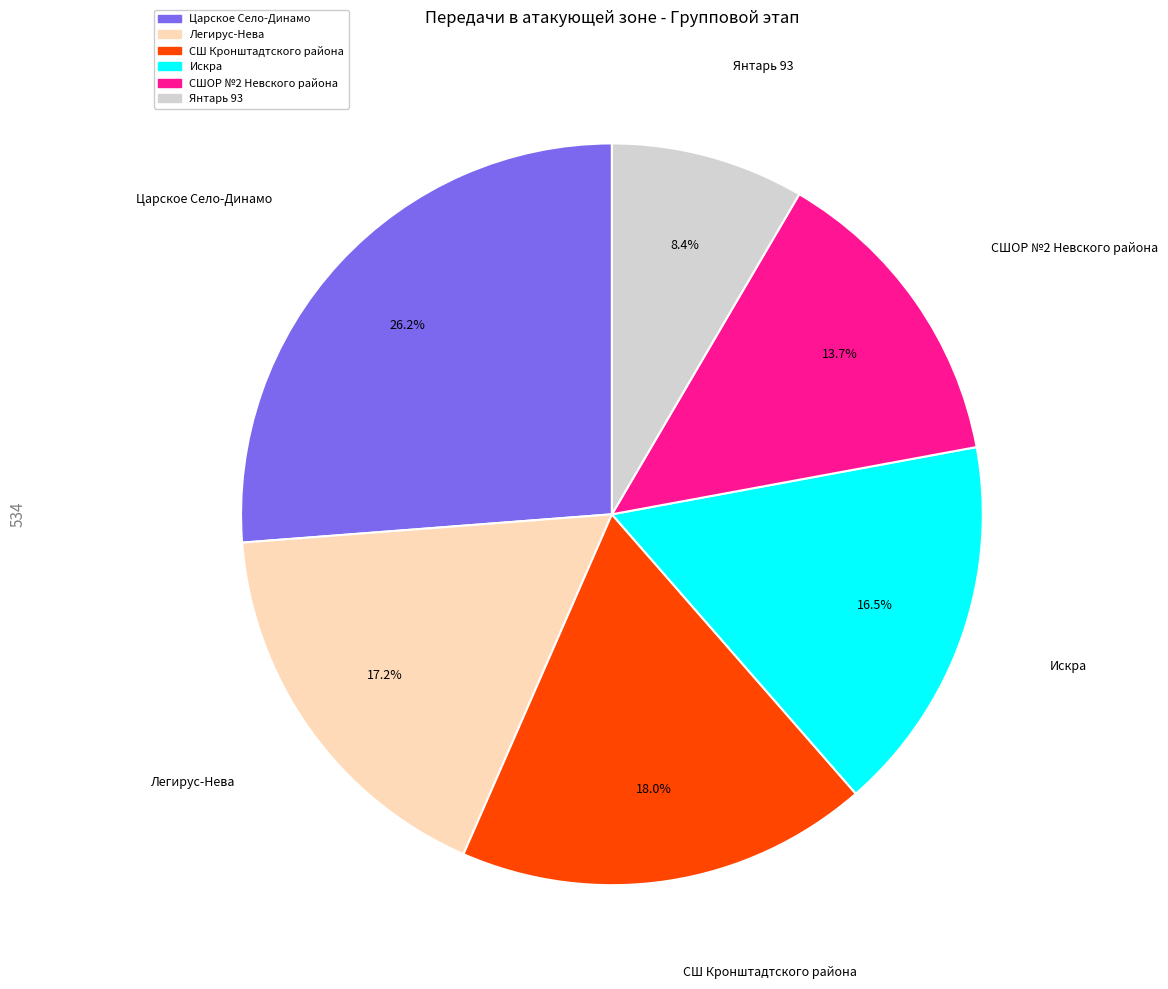

What percentage is the СШОР №2 Невского района slice, to the nearest percent?

14%